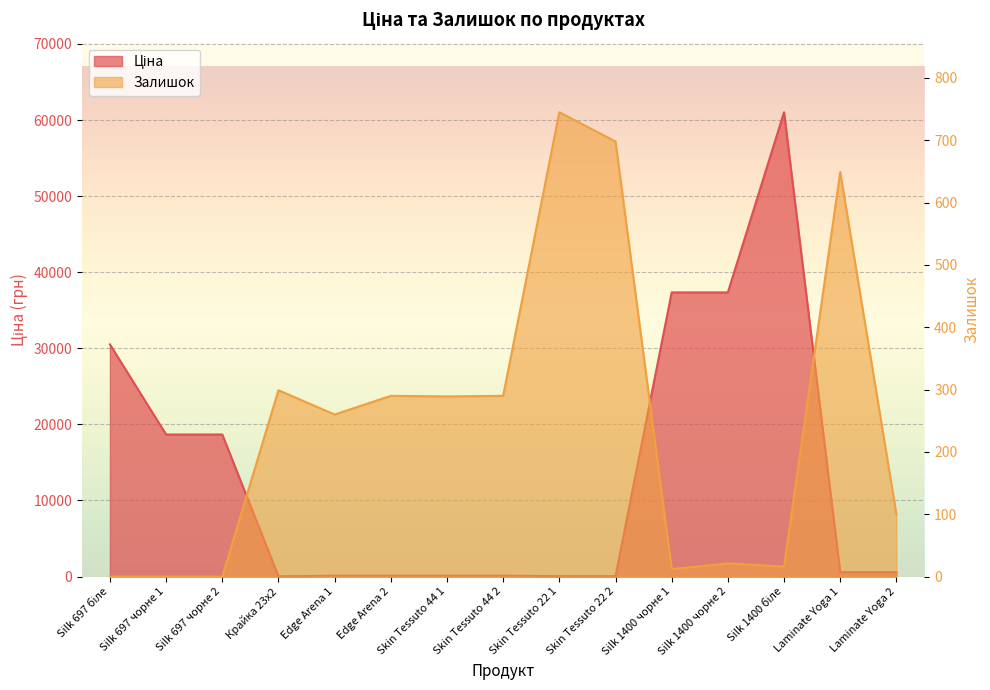

In Ціна, how many points are higher than both neighbors (excluding endpoints)?

1